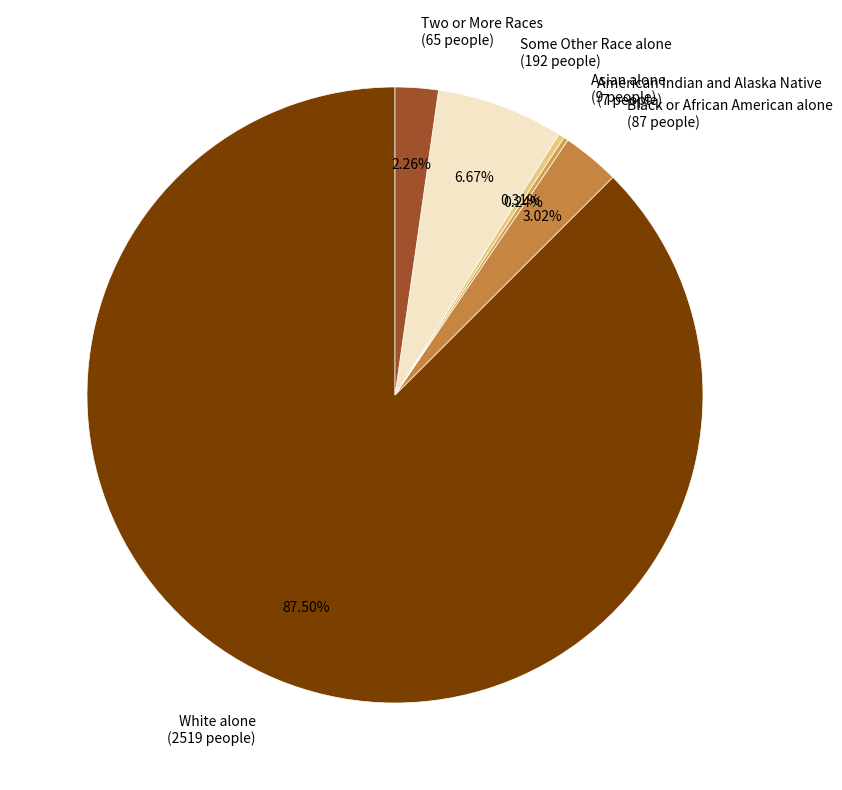

Which has a higher value, White alone (2519 people) or Some Other Race alone (192 people)?

White alone (2519 people)